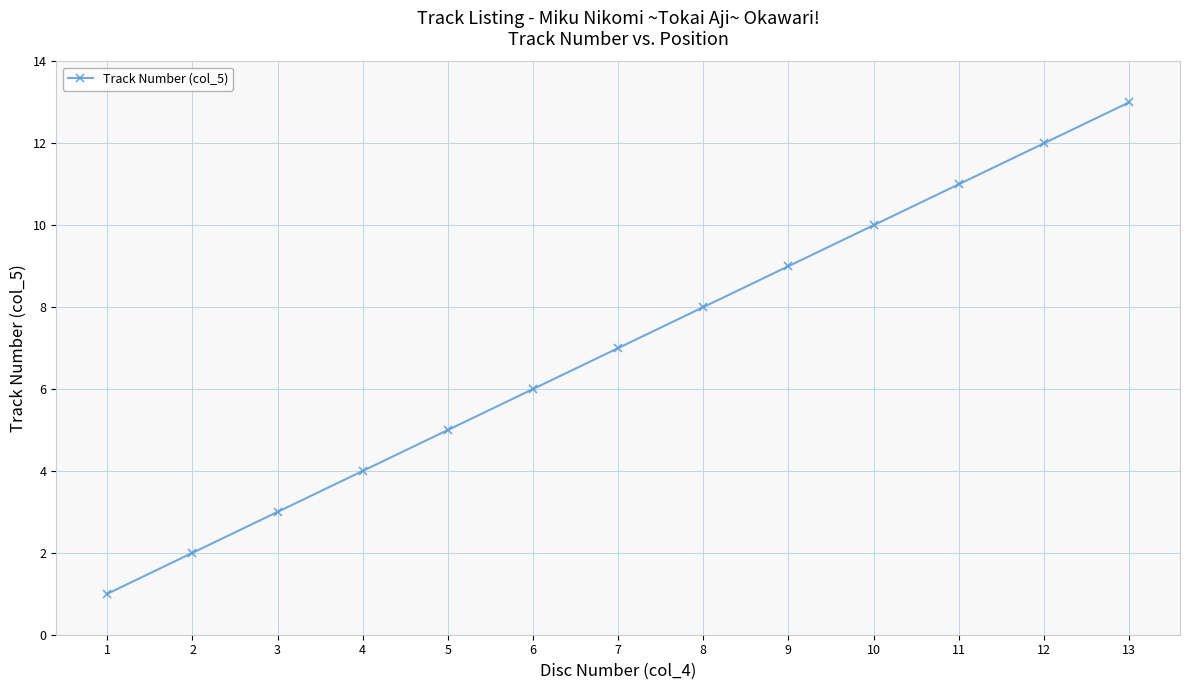

Between 5 and 6, which is larger?

6